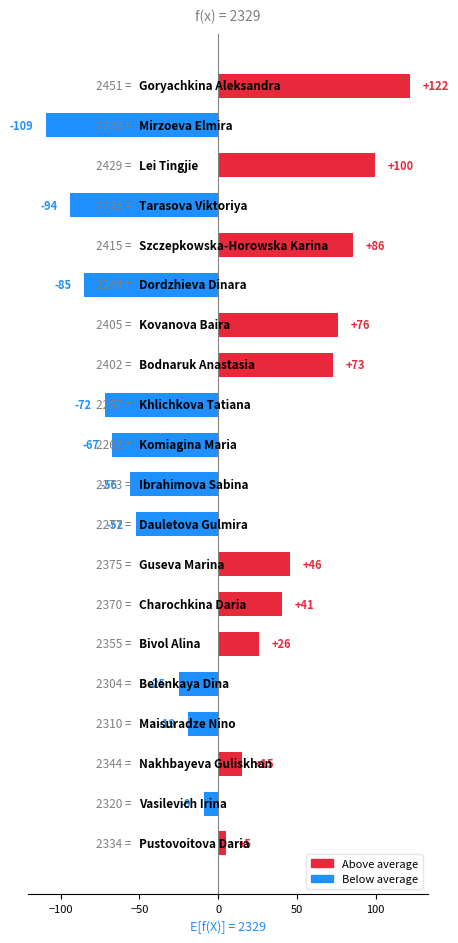

Count the number of data series in this chart.

1